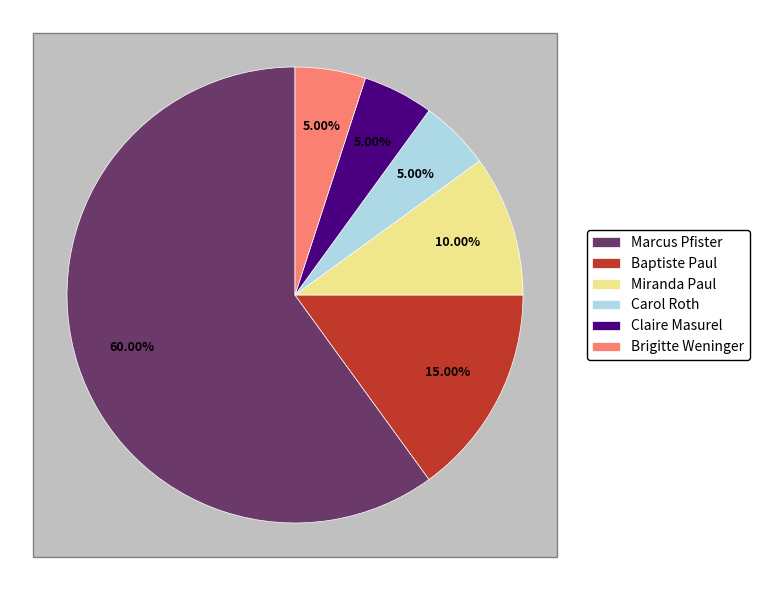

How many segments does this pie chart have?

6